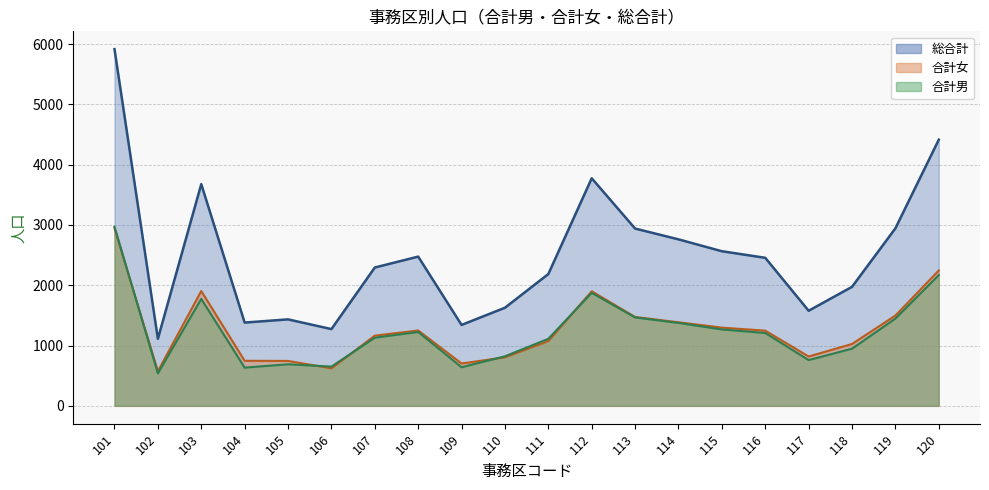

At which label is 合計男 closest to 1754?

103